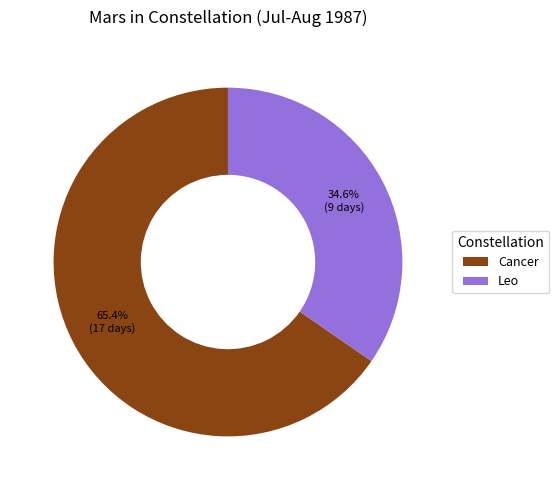

To the nearest percent, what is the average slice percentage?

50%